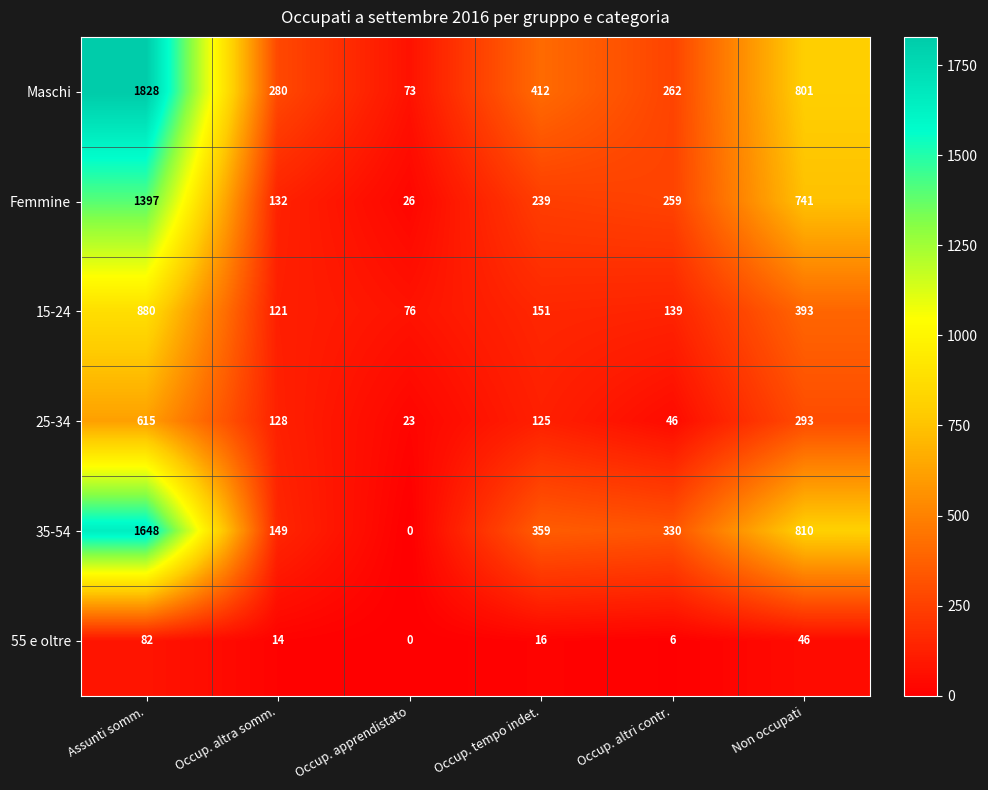

At which category is the sum across all series the highest?

Assunti somm.